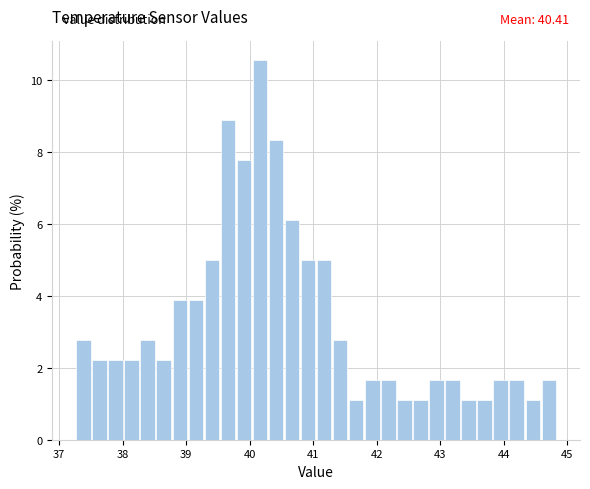

Read against the x-axis, roughly where is the centre of the tallest bar?

40.2